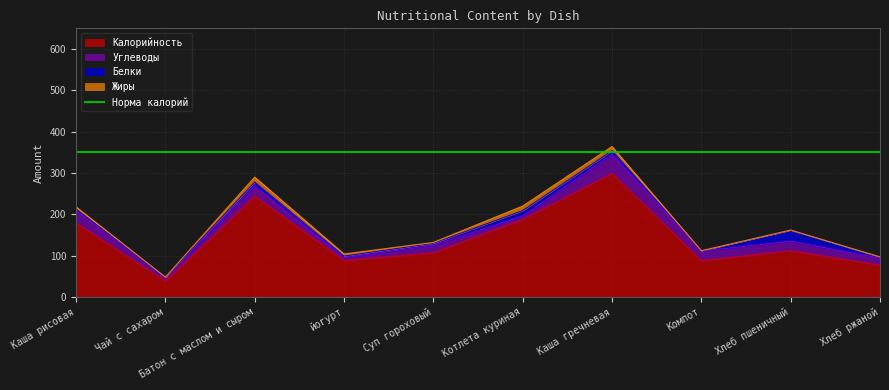

What is the difference between the second highest and minimum values in the Белки series?

13